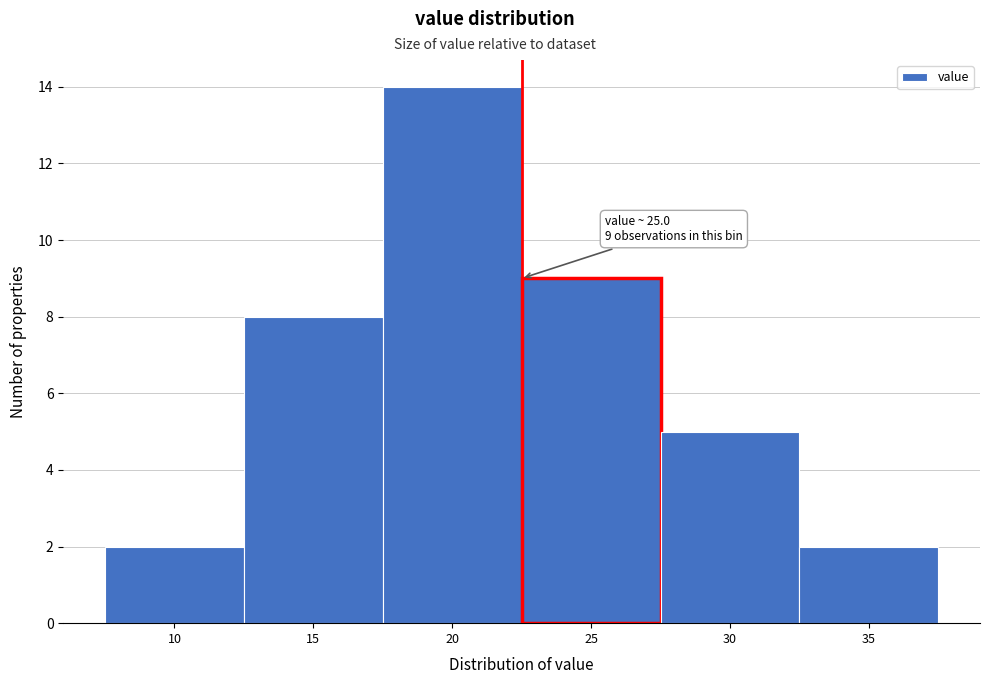

Reading left to right, extract all data points from this chart.

2	8	14	9	5	2